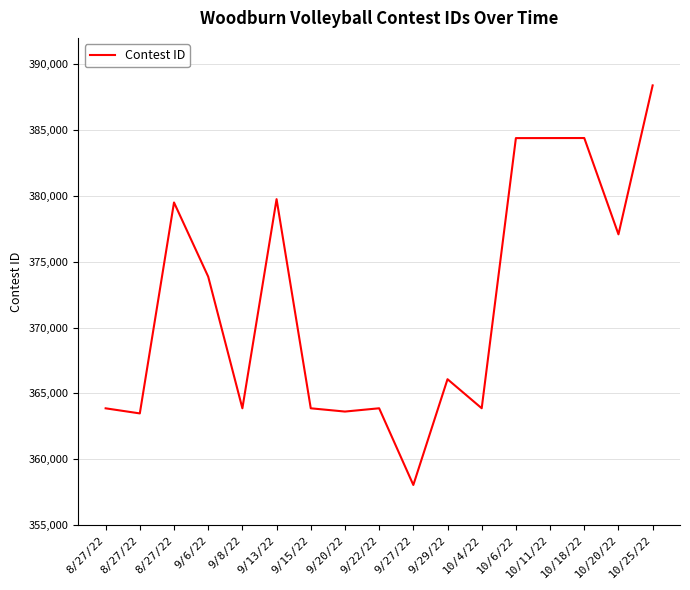

Approximately how many times larger is the value at 9/27/22 compared to 10/11/22?

0.9